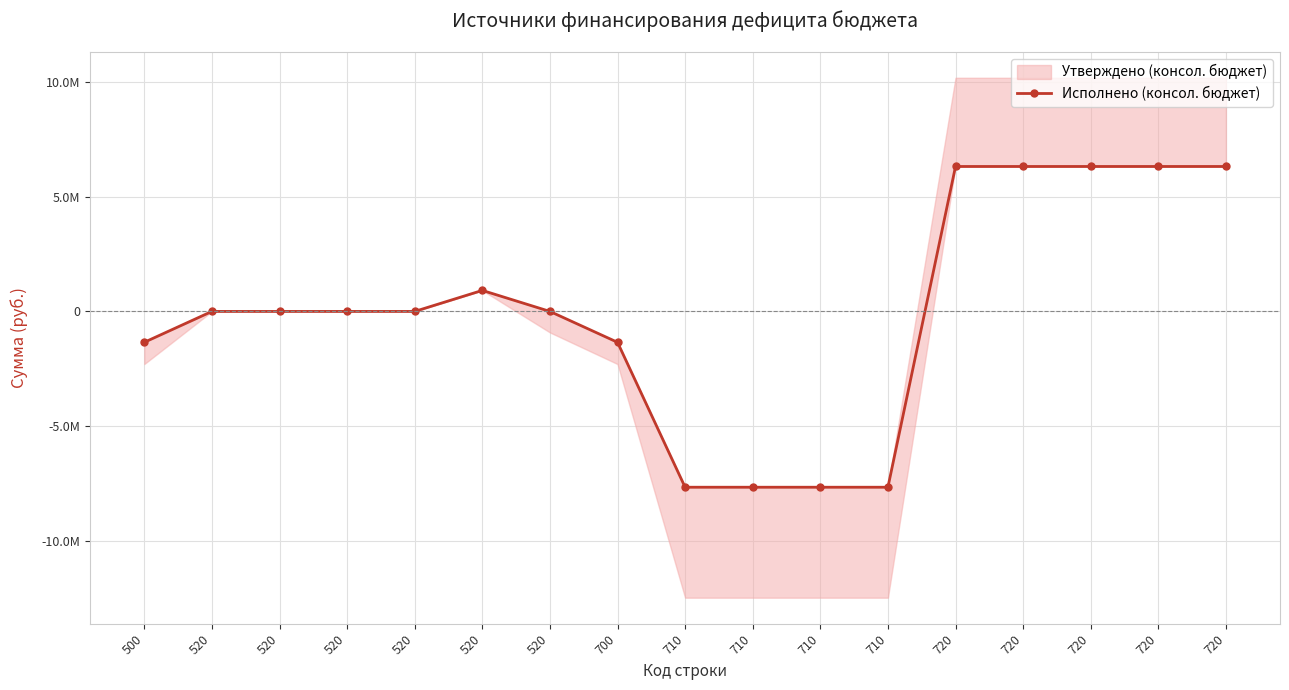

What is the average value?

-49459.9